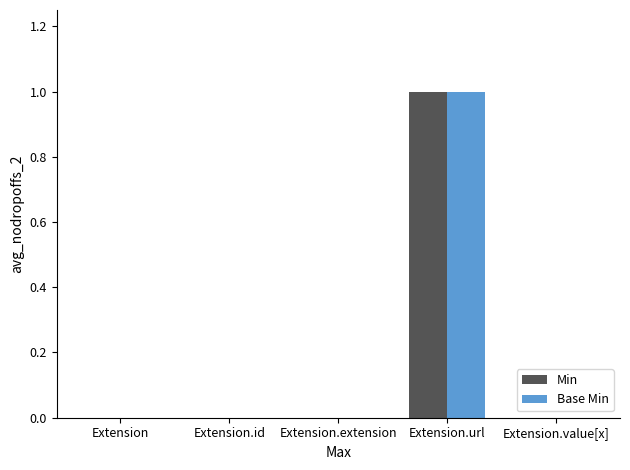

Which label corresponds to the largest value in the chart?

Extension.url